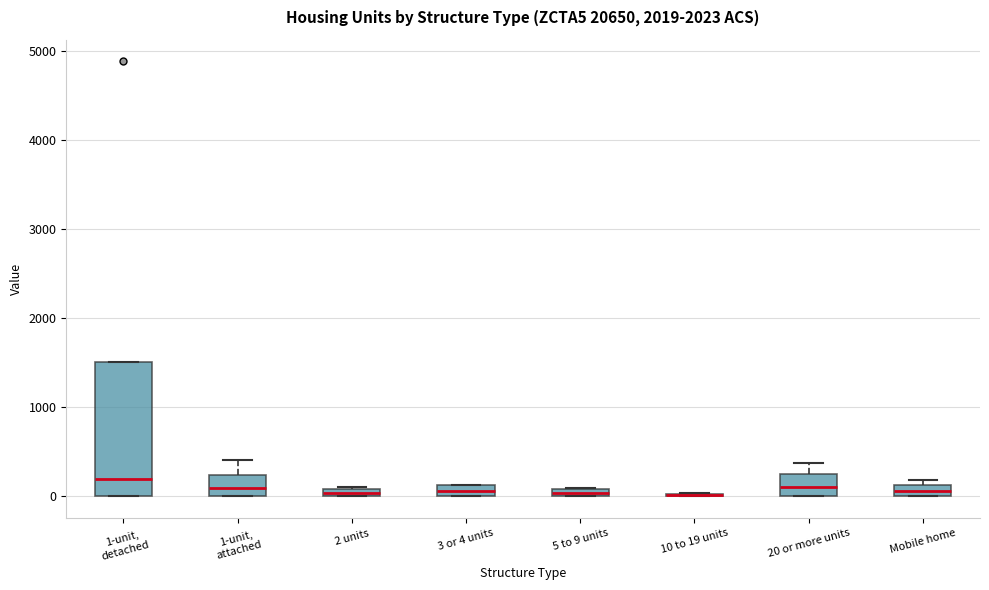

Where is the lower edge of the box for 5 to 9 units on the y-axis? The values are not printed on the chart, so give them approximately, as read against the axis.

0